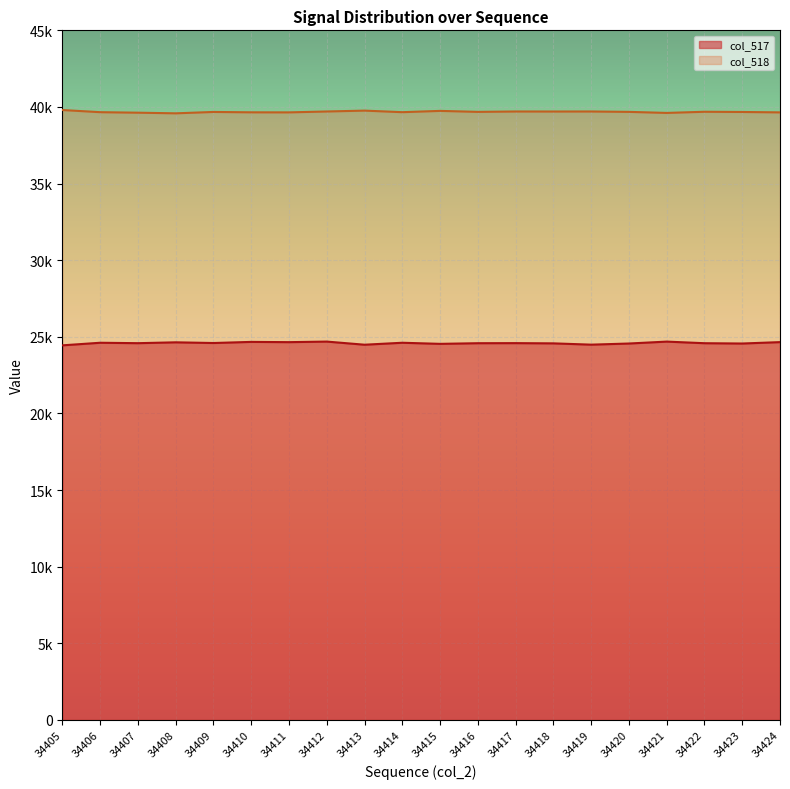

Rank the categories by col_517 value from lowest to highest.

34405, 34413, 34419, 34415, 34420, 34423, 34418, 34416, 34422, 34407, 34417, 34409, 34406, 34414, 34408, 34411, 34424, 34410, 34421, 34412